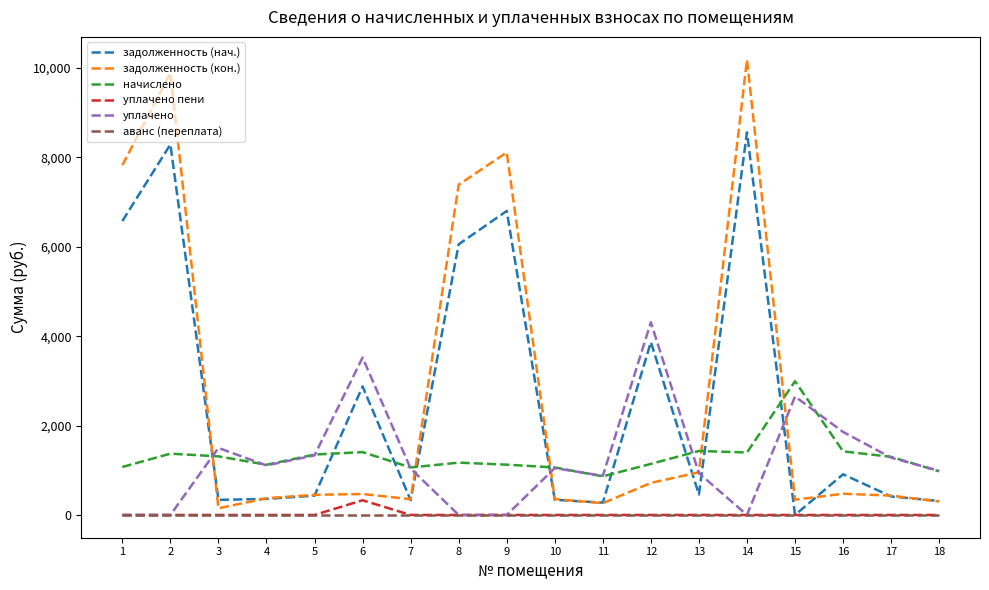

Is this an area chart (filled region under the line)?

No